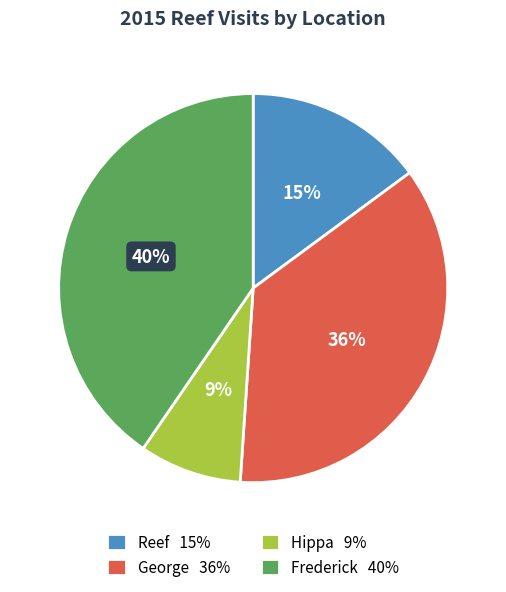

What is the smallest slice in the pie chart?

Hippa